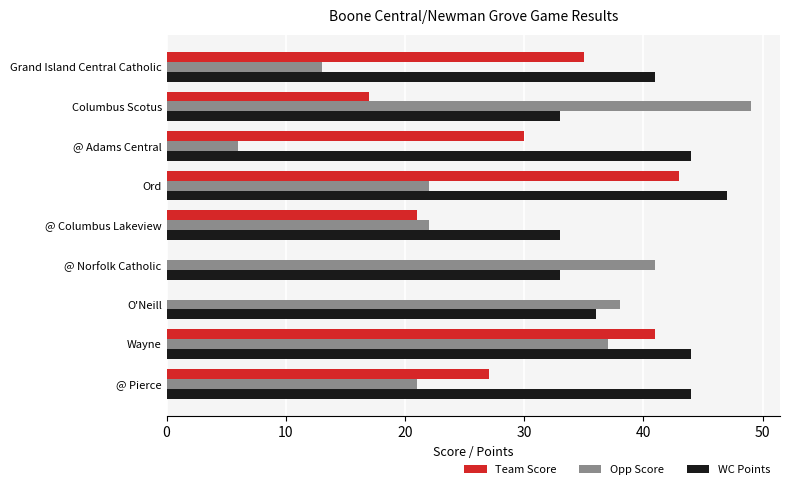

The value of Team Score at @ Adams Central is 49. True or false?

False